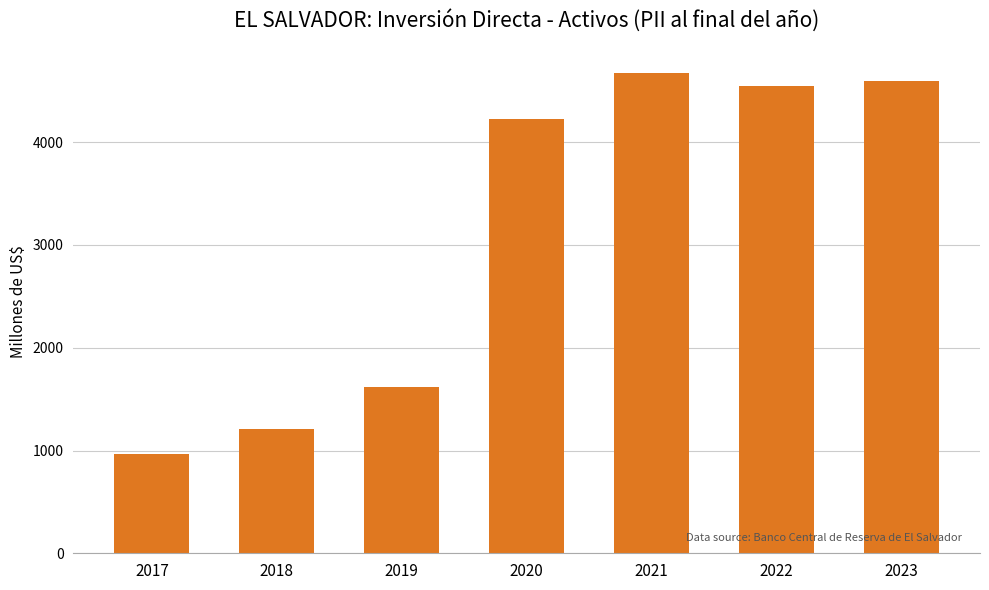

Read the value at 2018.

1214.0